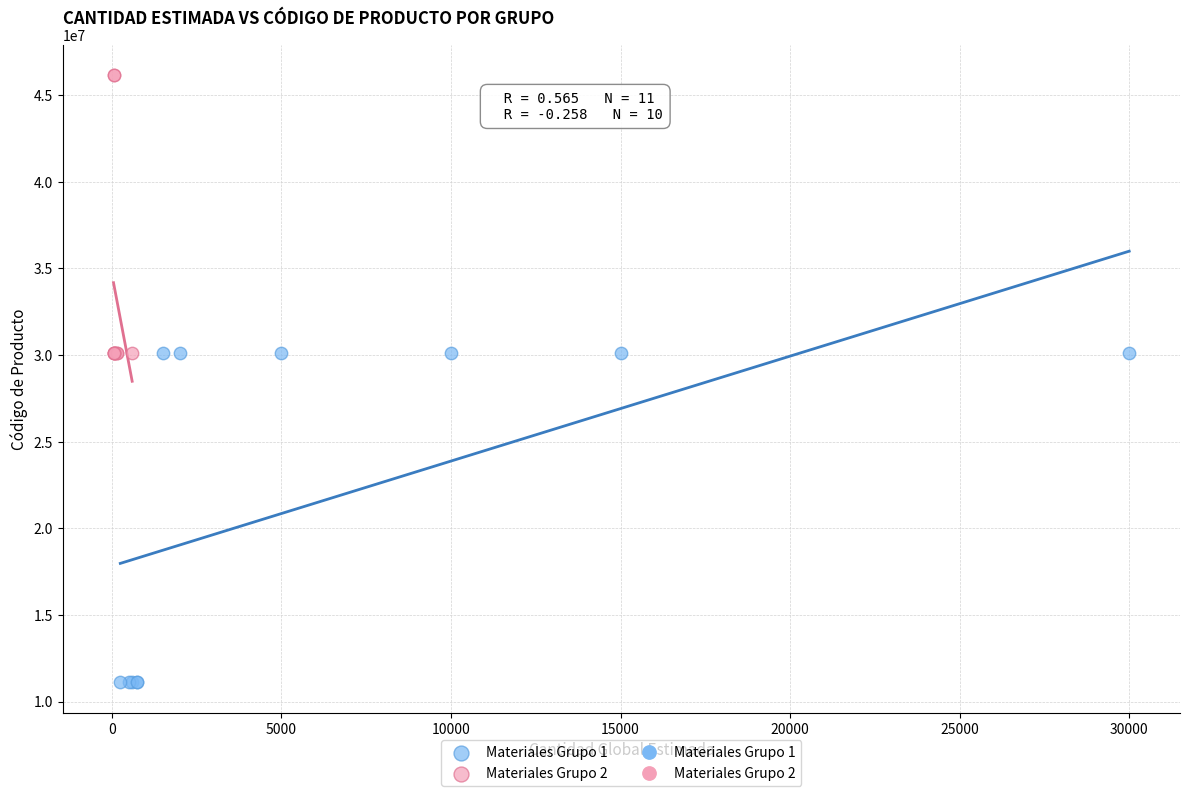

Which series has the widest spread of Y values?

Materiales Grupo 1